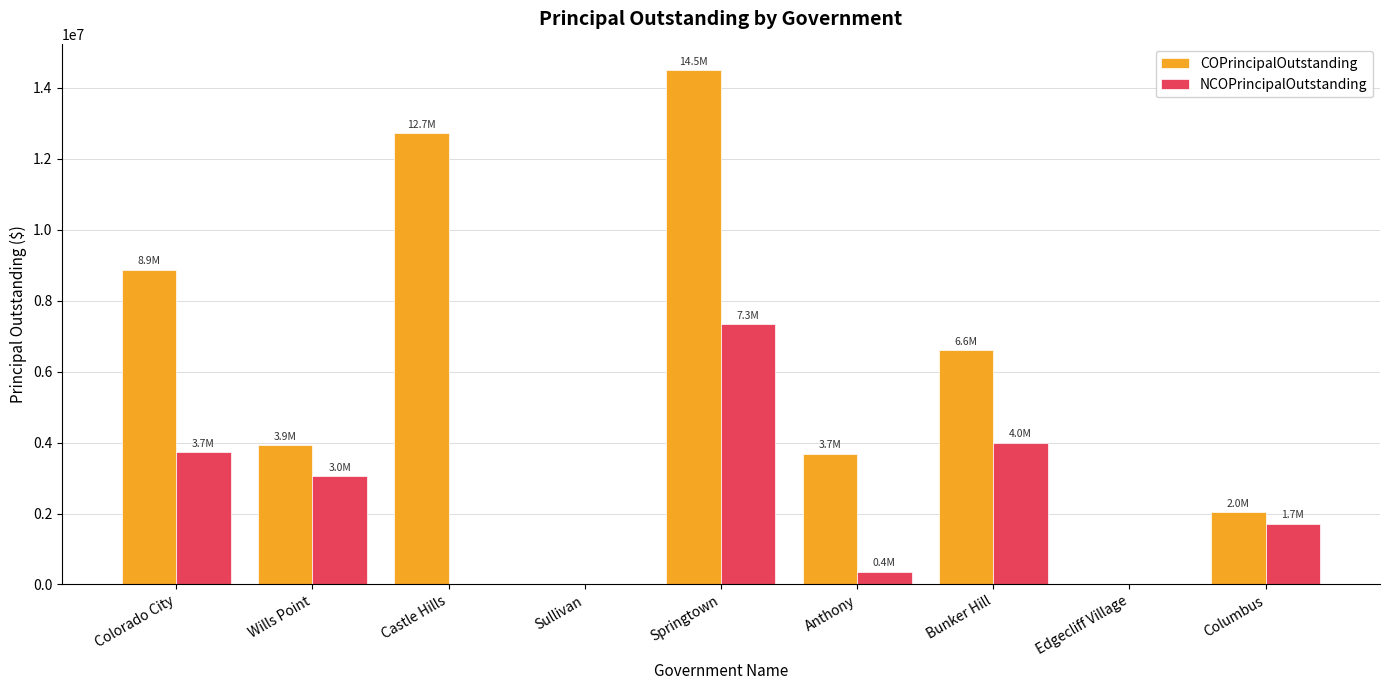

Reading left to right, what are all the values shown in this chart?

COPrincipalOutstanding: Colorado City=8865000	Wills Point=3920000	Castle Hills=12710000	Sullivan=0	Springtown=14495000	Anthony=3681000	Bunker Hill=6600000	Edgecliff Village=0	Columbus=2040000
NCOPrincipalOutstanding: Colorado City=3720000	Wills Point=3050000	Castle Hills=0	Sullivan=0	Springtown=7330000	Anthony=359000	Bunker Hill=4000000	Edgecliff Village=0	Columbus=1705000